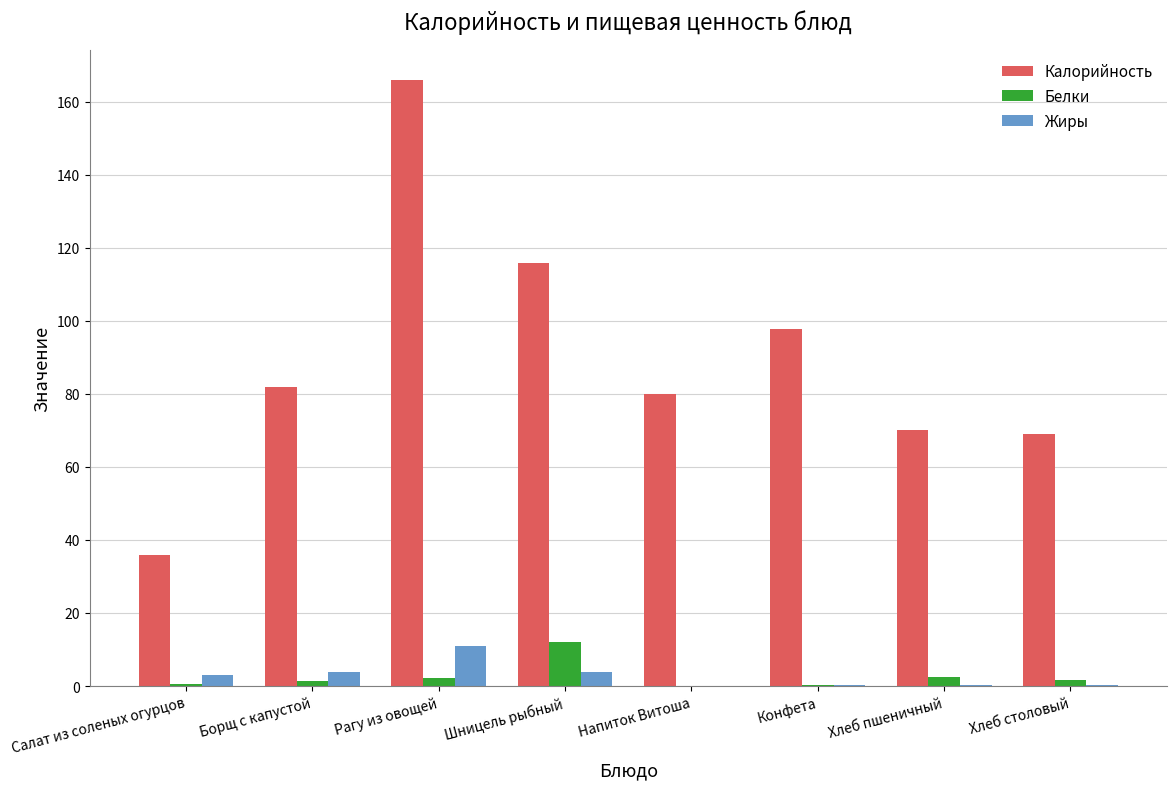

Which series has the largest total across all categories?

Калорийность